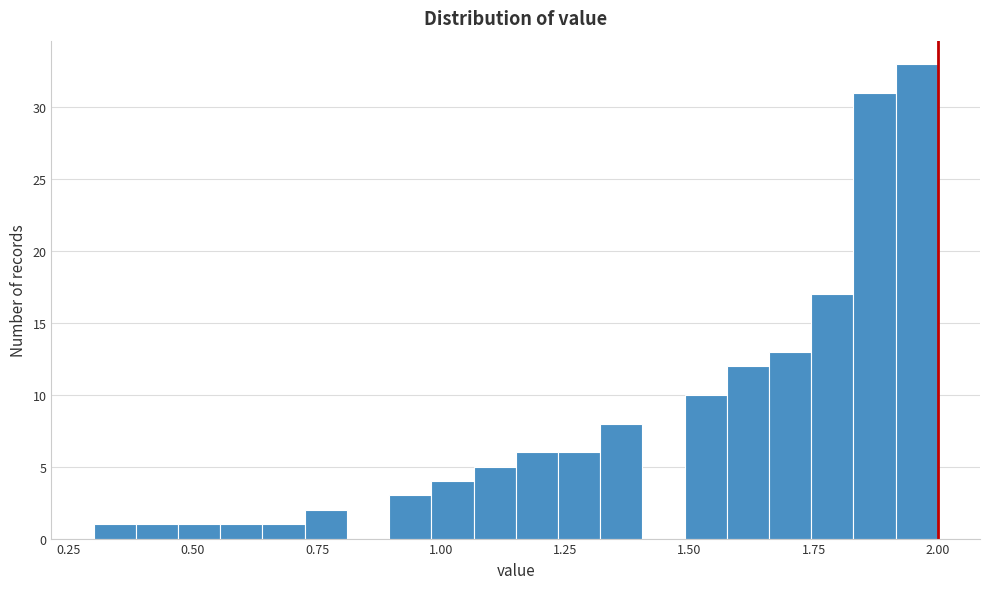

Around what value on the x-axis is the tallest bar? Give the approximate position of its centre, as read against the axis.

1.95